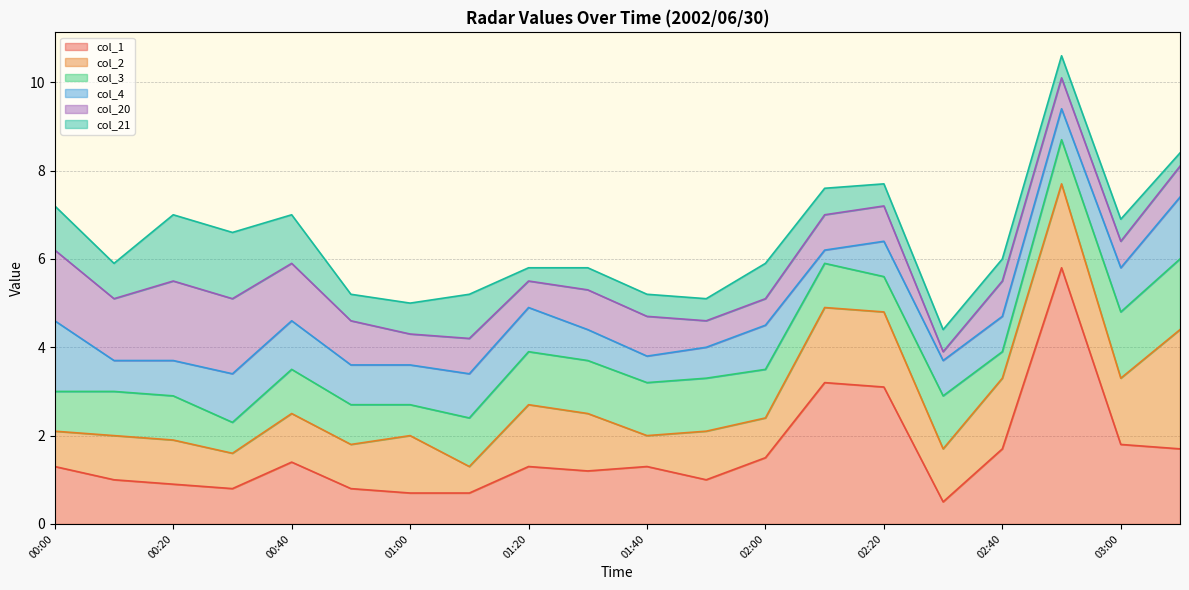

True or false: col_1 and col_21 intersect in this chart.

True